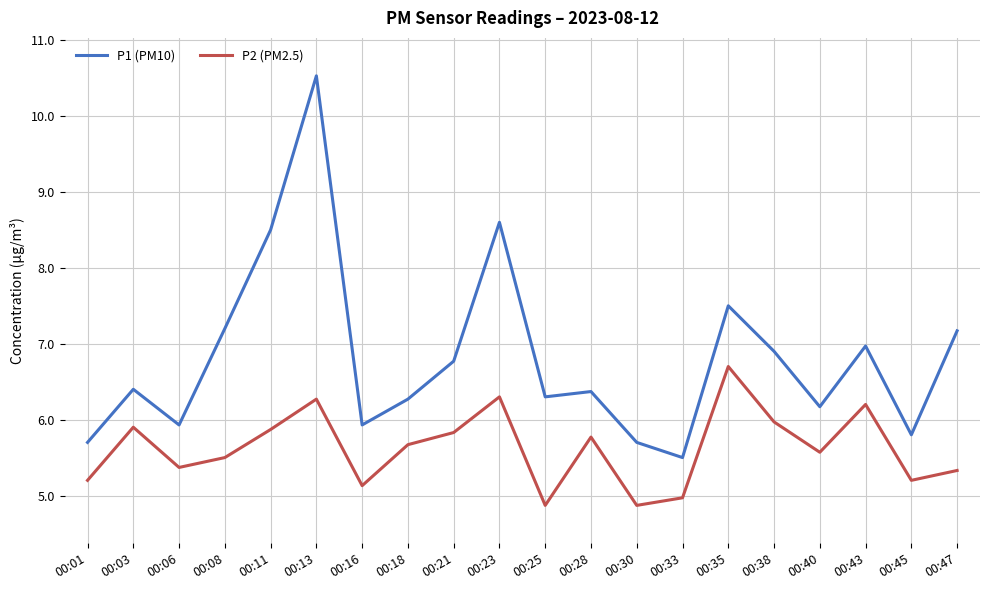

How many interior local valleys does the P2 (PM2.5) series have?

6